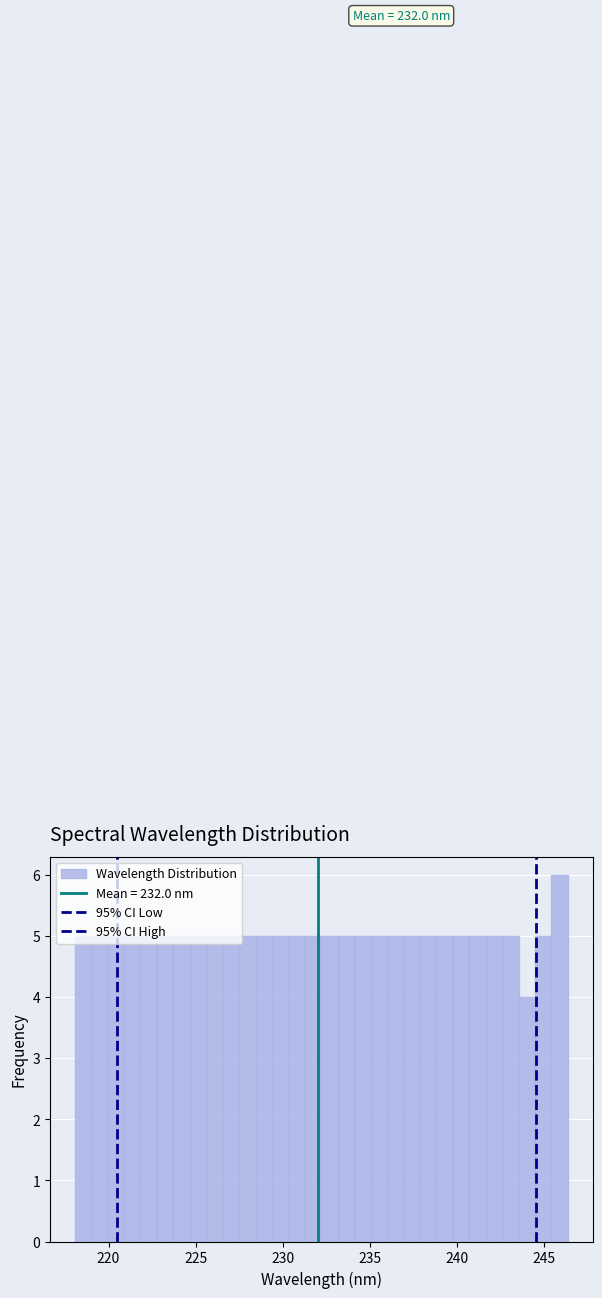

Read against the x-axis, roughly where is the centre of the tallest bar?

246.0